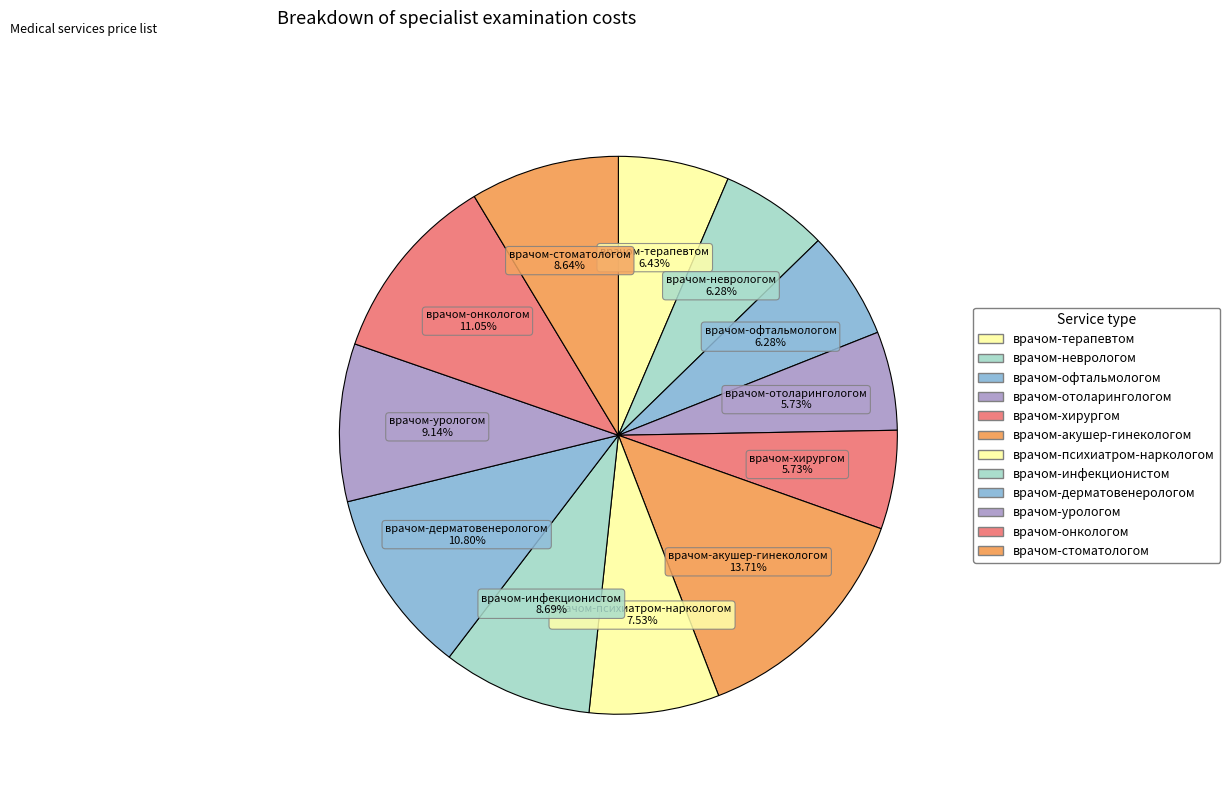

To the nearest percent, what is the combined percentage of врачом-терапевтом and врачом-неврологом?

13%